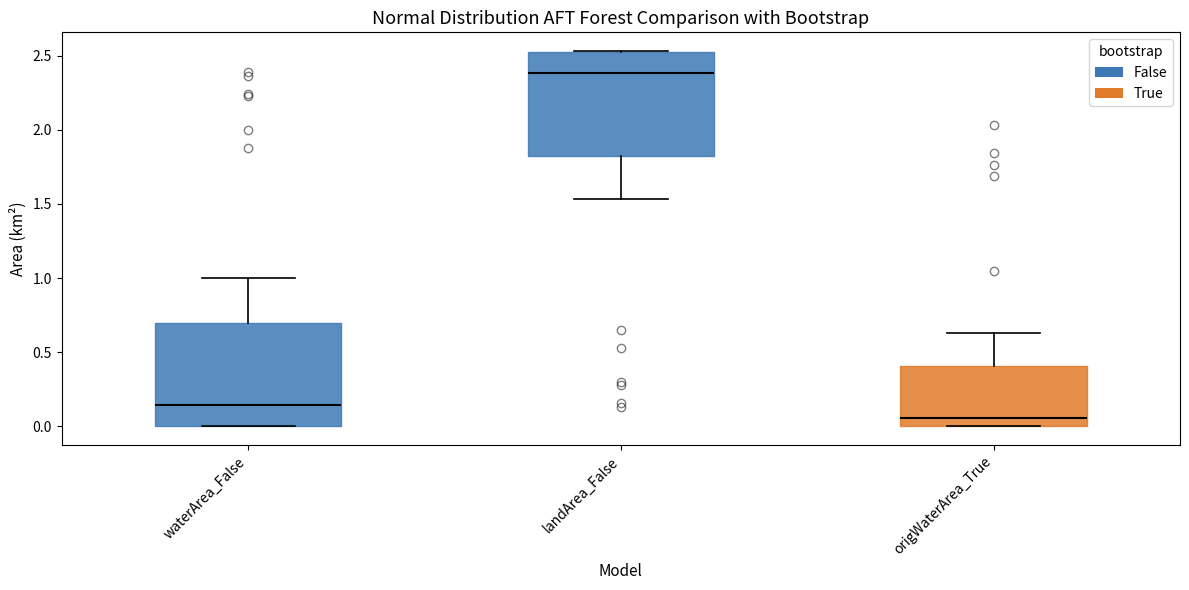

Where does the lower whisker of the box for landArea_False end on the y-axis? The values are not printed on the chart, so give them approximately, as read against the axis.

1.55